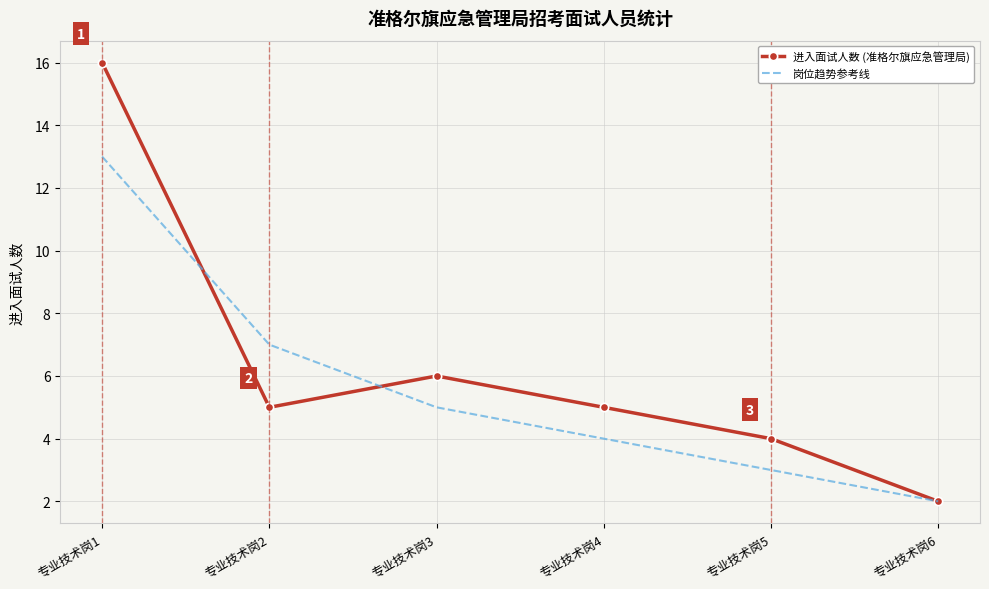

At which label is 进入面试人数 (准格尔旗应急管理局) closest to 9?

专业技术岗3